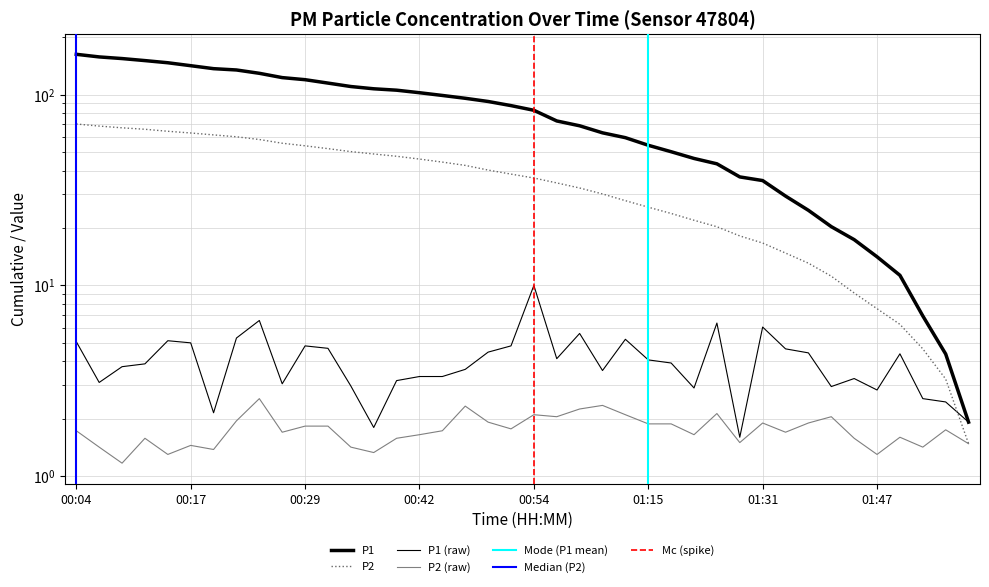

True or false: P2 and P1 intersect in this chart.

False